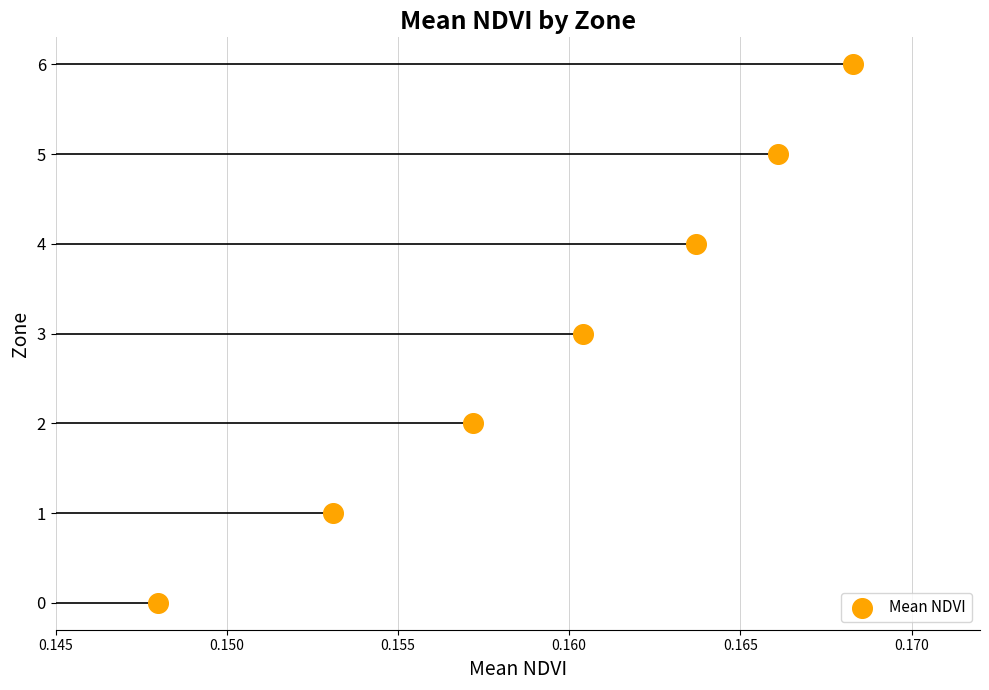

What is the range of Y values (max minus min)?

6